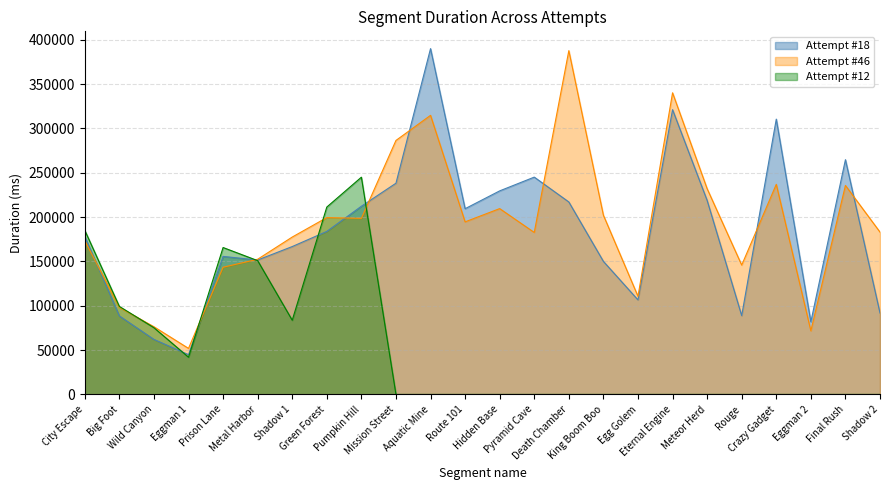

What is the spread (max minus min) of values at Crazy Gadget?

310401